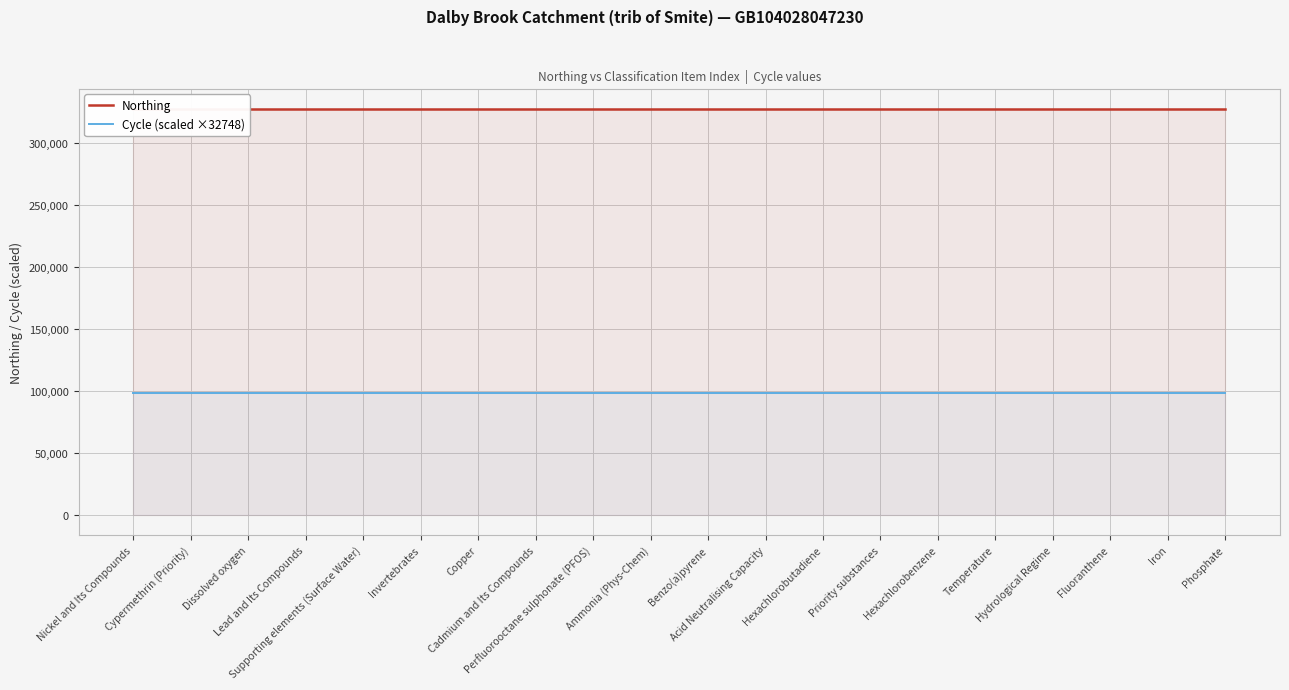

Which series changed the most between Lead and Its Compounds and Hexachlorobenzene?

Northing